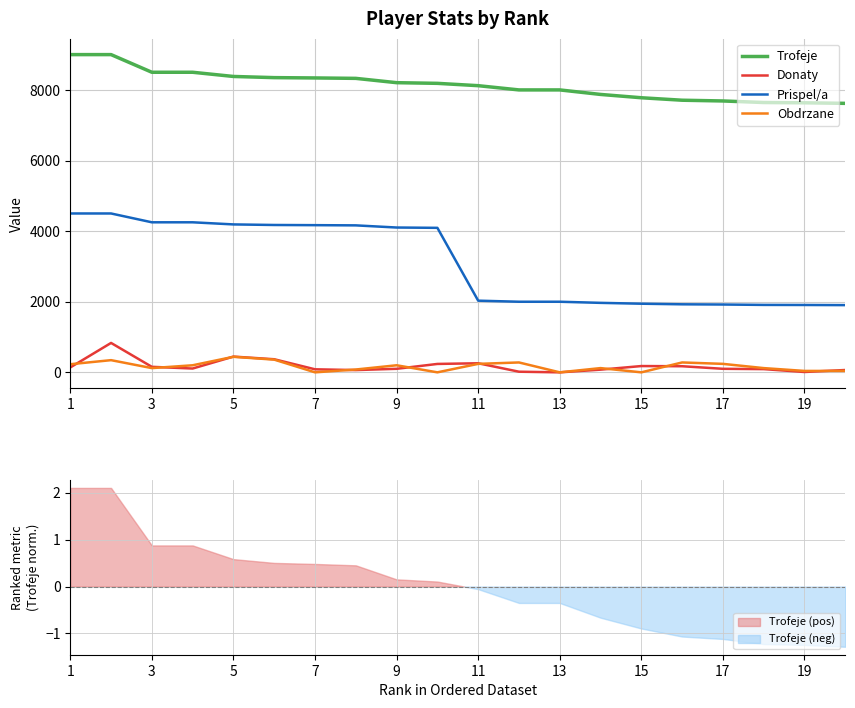

What is the minimum value for Trofeje?

7619